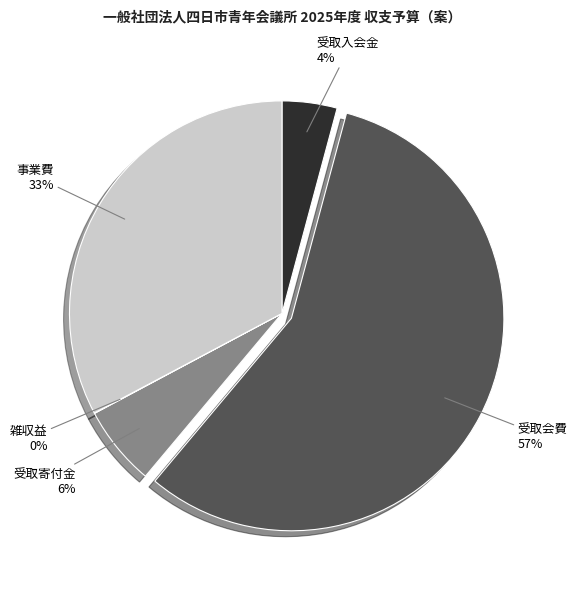

To the nearest percent, what is the average slice percentage?

20%